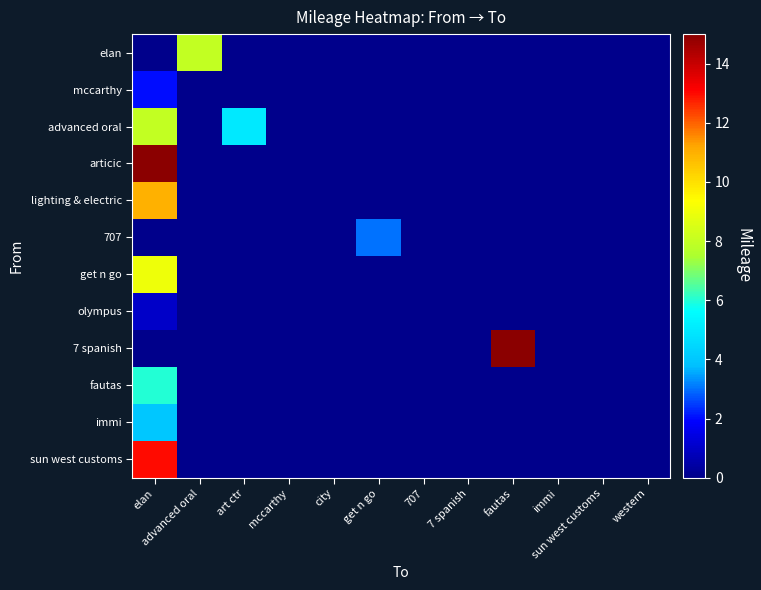

Reading left to right, what are all the values shown in this chart?

elan: elan=0	advanced oral=8	art ctr=0	mccarthy=0	city=0	get n go=0	707=0	7 spanish=0	fautas=0	immi=0	sun west customs=0	western=0
mccarthy: elan=2	advanced oral=0	art ctr=0	mccarthy=0	city=0	get n go=0	707=0	7 spanish=0	fautas=0	immi=0	sun west customs=0	western=0
advanced oral: elan=8	advanced oral=0	art ctr=5	mccarthy=0	city=0	get n go=0	707=0	7 spanish=0	fautas=0	immi=0	sun west customs=0	western=0
articic: elan=15	advanced oral=0	art ctr=0	mccarthy=0	city=0	get n go=0	707=0	7 spanish=0	fautas=0	immi=0	sun west customs=0	western=0
lighting & electric: elan=11	advanced oral=0	art ctr=0	mccarthy=0	city=0	get n go=0	707=0	7 spanish=0	fautas=0	immi=0	sun west customs=0	western=0
707: elan=0	advanced oral=0	art ctr=0	mccarthy=0	city=0	get n go=3	707=0	7 spanish=0	fautas=0	immi=0	sun west customs=0	western=0
get n go: elan=9	advanced oral=0	art ctr=0	mccarthy=0	city=0	get n go=0	707=0	7 spanish=0	fautas=0	immi=0	sun west customs=0	western=0
olympus: elan=1	advanced oral=0	art ctr=0	mccarthy=0	city=0	get n go=0	707=0	7 spanish=0	fautas=0	immi=0	sun west customs=0	western=0
7 spanish: elan=0	advanced oral=0	art ctr=0	mccarthy=0	city=0	get n go=0	707=0	7 spanish=0	fautas=15	immi=0	sun west customs=0	western=0
fautas: elan=6	advanced oral=0	art ctr=0	mccarthy=0	city=0	get n go=0	707=0	7 spanish=0	fautas=0	immi=0	sun west customs=0	western=0
immi: elan=4	advanced oral=0	art ctr=0	mccarthy=0	city=0	get n go=0	707=0	7 spanish=0	fautas=0	immi=0	sun west customs=0	western=0
sun west customs: elan=13	advanced oral=0	art ctr=0	mccarthy=0	city=0	get n go=0	707=0	7 spanish=0	fautas=0	immi=0	sun west customs=0	western=0